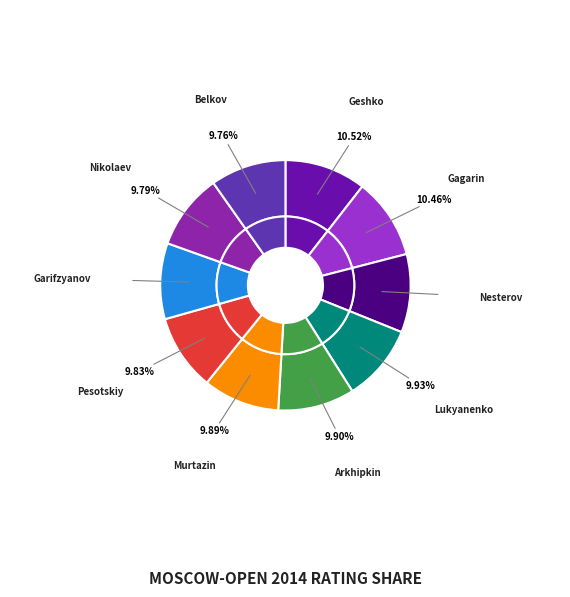

Which slice is the smallest?

Belkov Nikolay